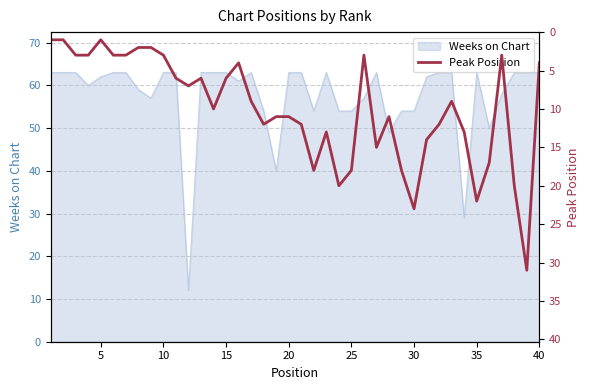

The Weeks on Chart series shows 54 at 30. True or false?

True